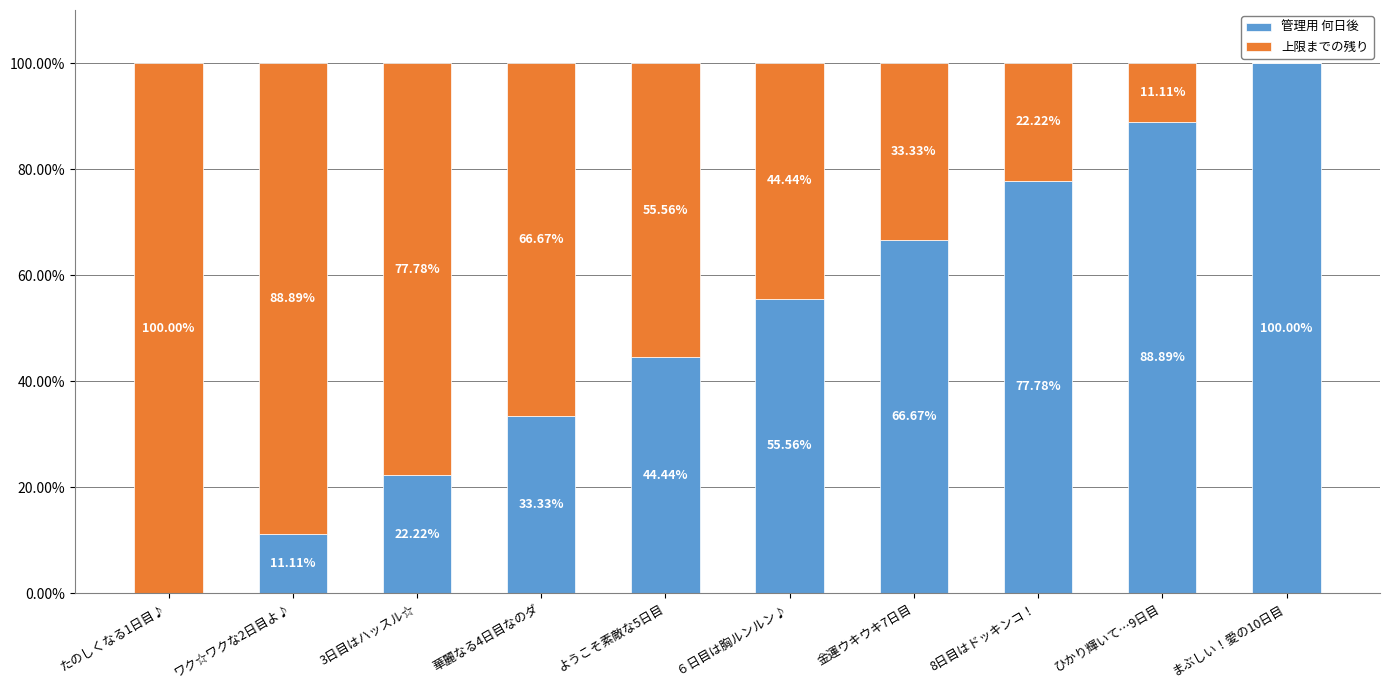

What is the total value across all series at 金運ウキウキ7日目?

100.0